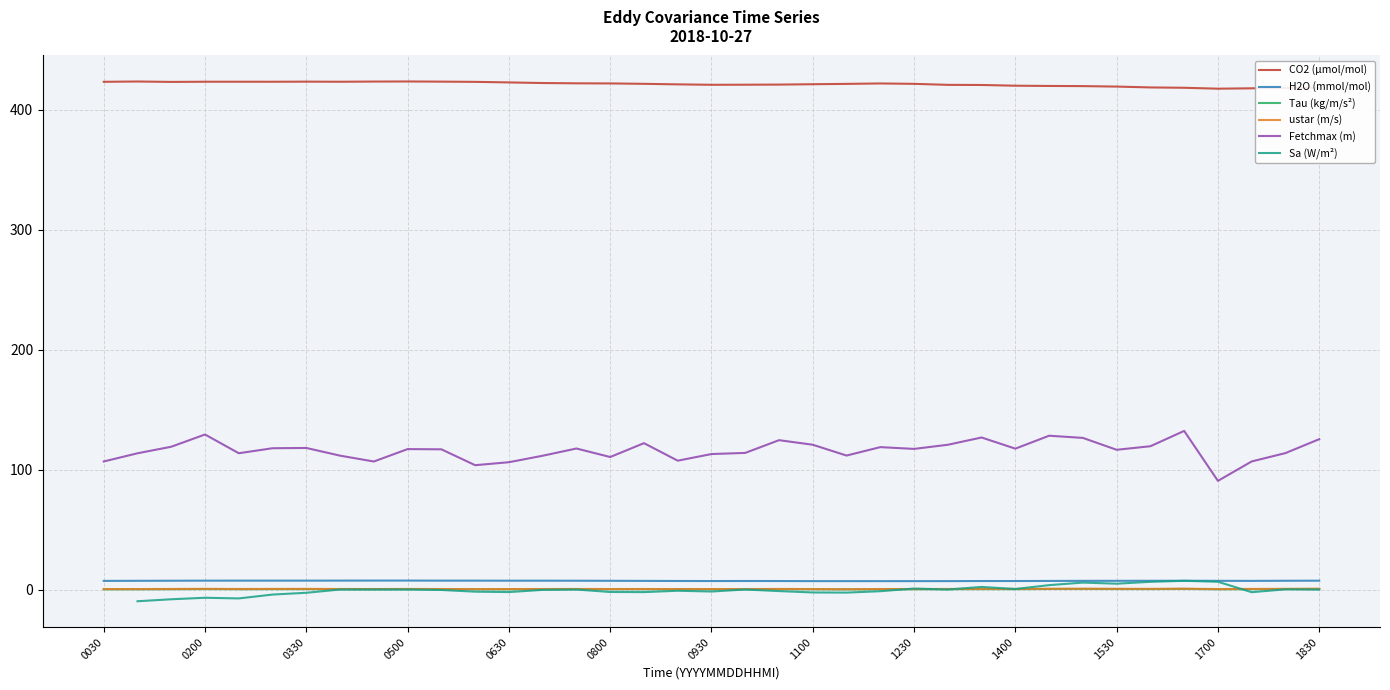

At which category is the sum across all series the highest?

32